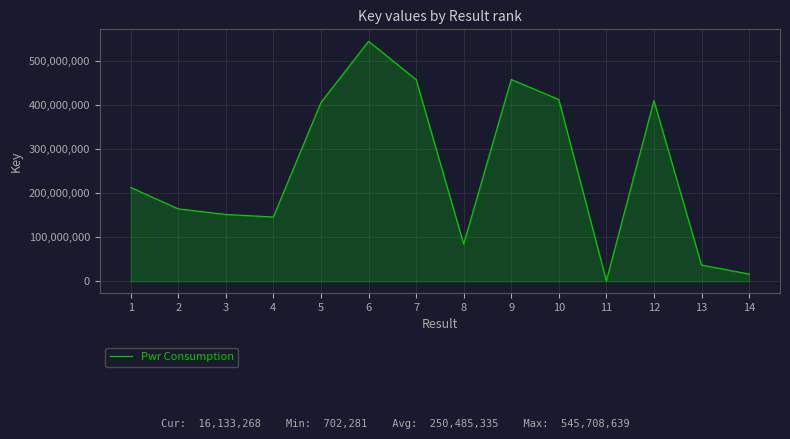

What is the difference between the values at 6 and 2?

381305081